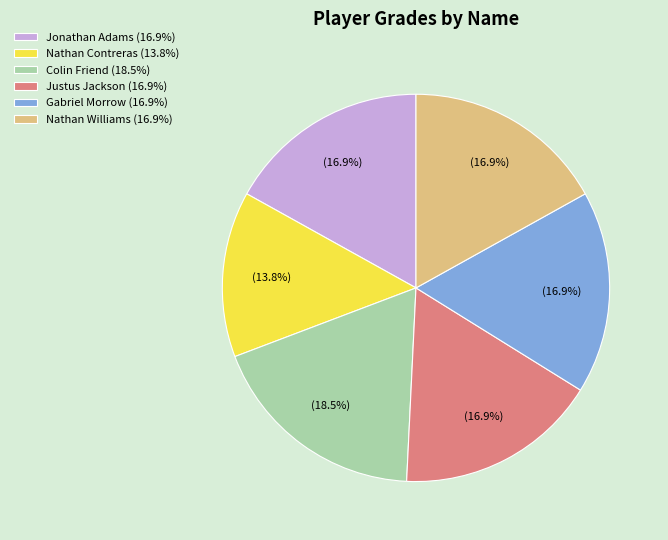

What is the ratio of the value at Justus Jackson to the value at Colin Friend?

0.9